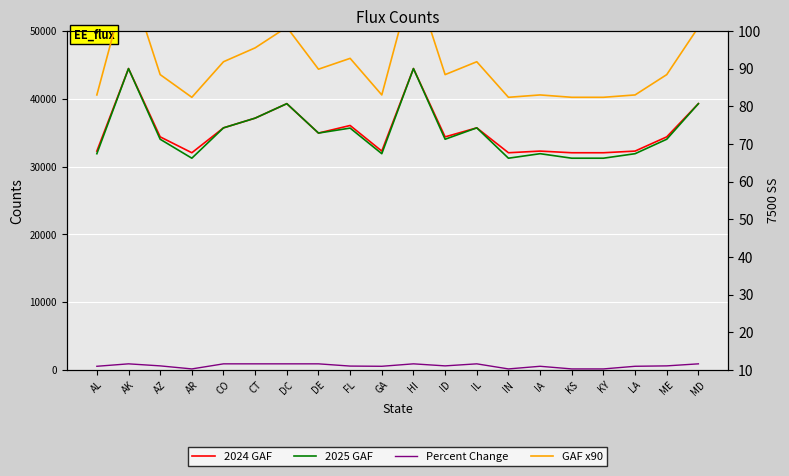

True or false: 2024 GAF has a value of 9928.1 at AK.

False